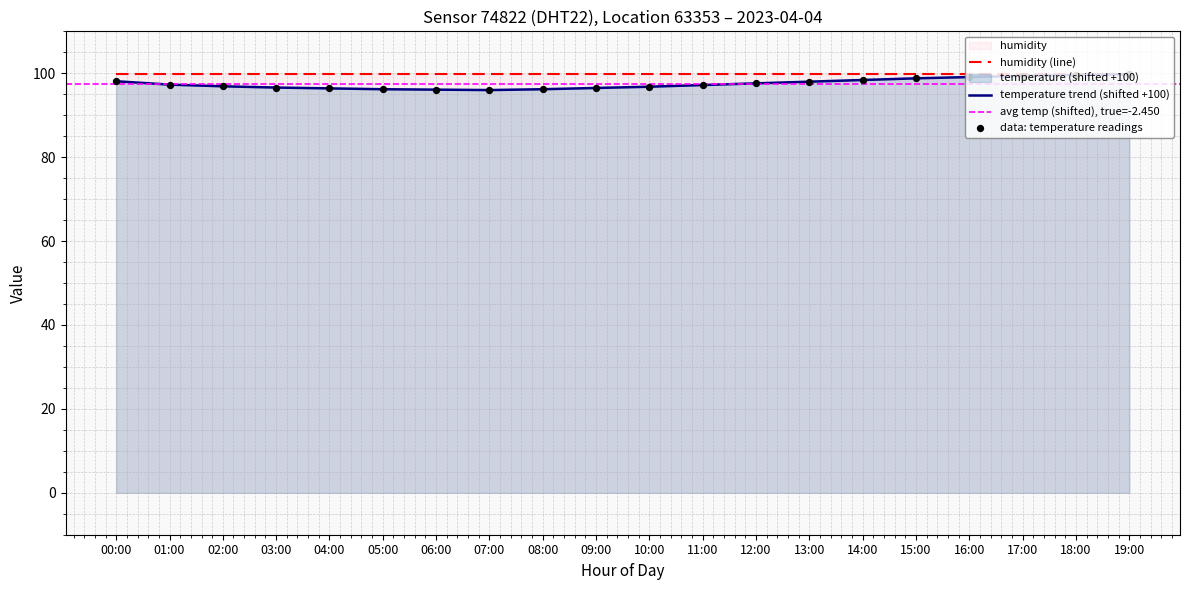

Approximately how many times larger is the value at 07:00 compared to 19:00?

1.0